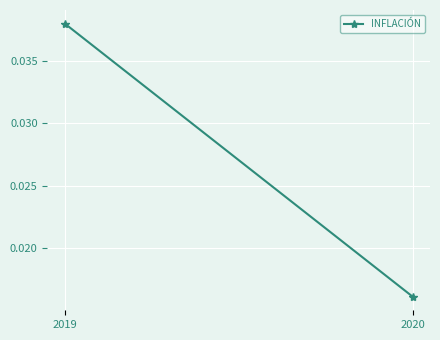

Rank the categories by value from highest to lowest.

2019, 2020